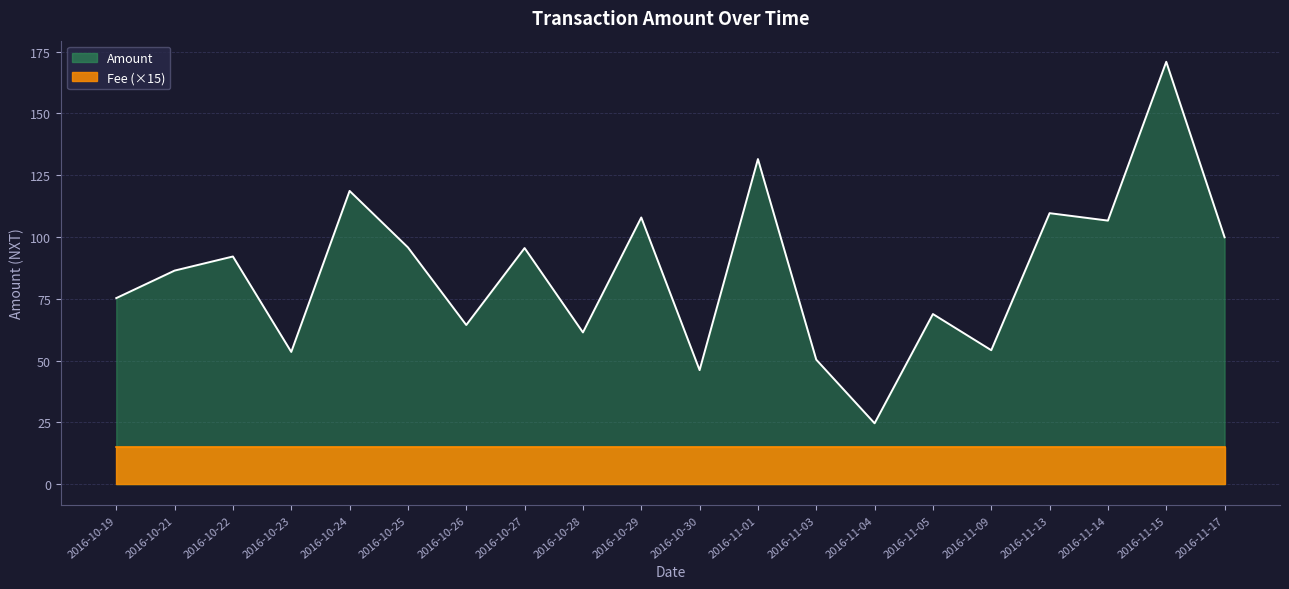

What is the minimum value shown in the chart?

24.6